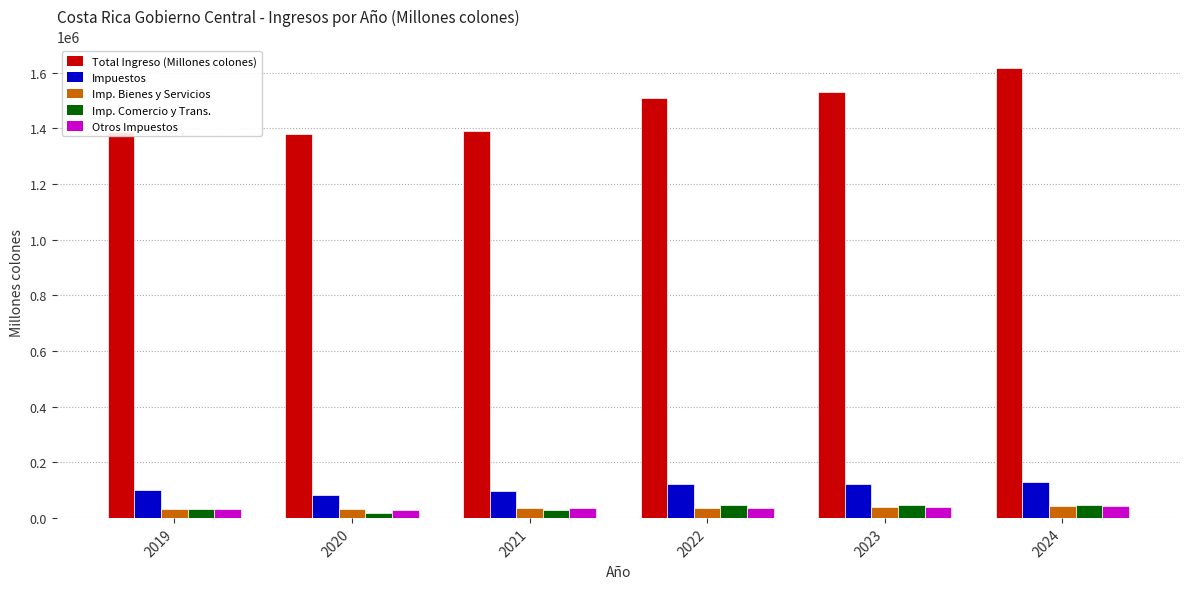

What is the value of the Total Ingreso (Millones colones) bar at the 1st from the left?

1386959.2